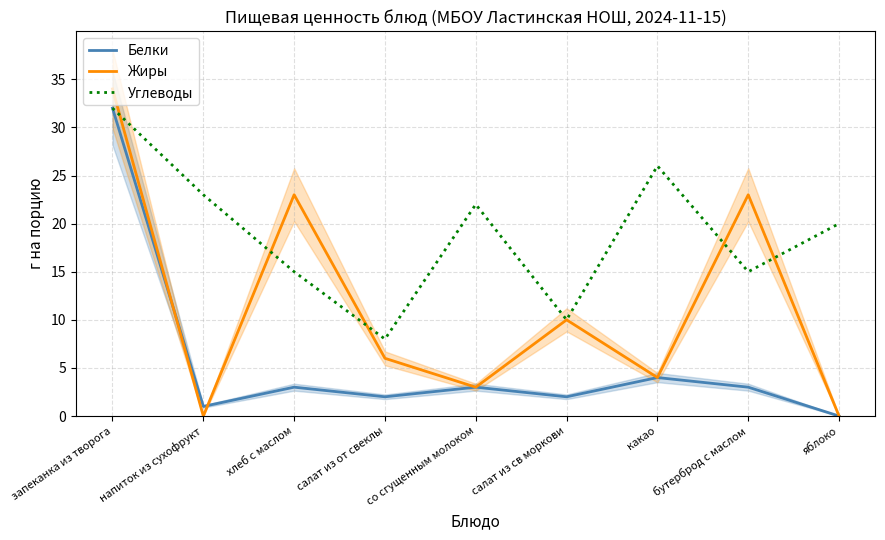

How many categories are shown in the chart?

9